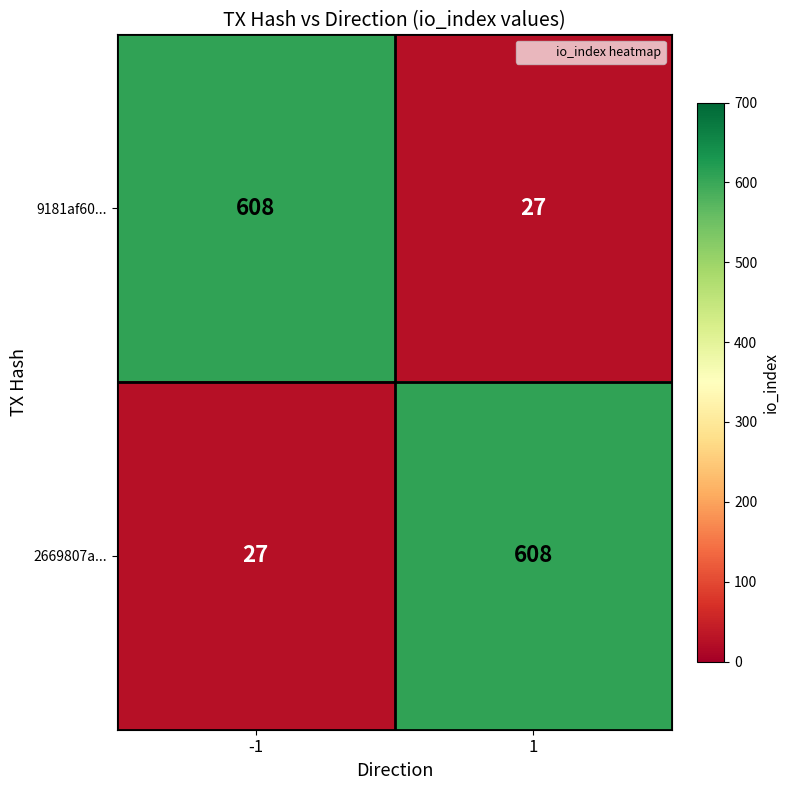

What is the spread (max minus min) of values at -1?

581